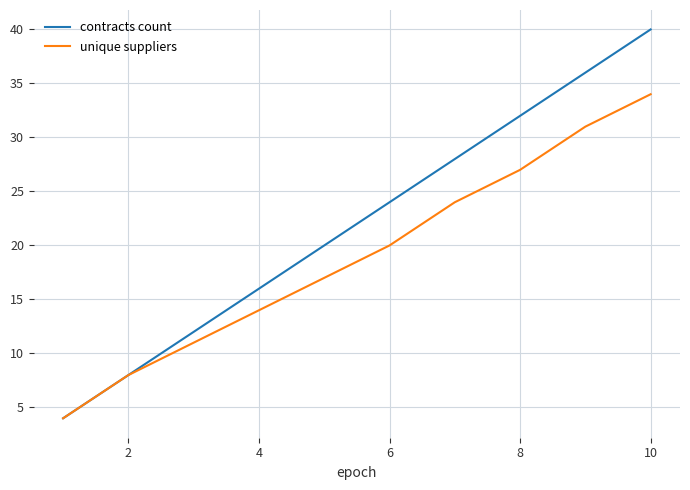

What is the maximum value shown in the chart?

40